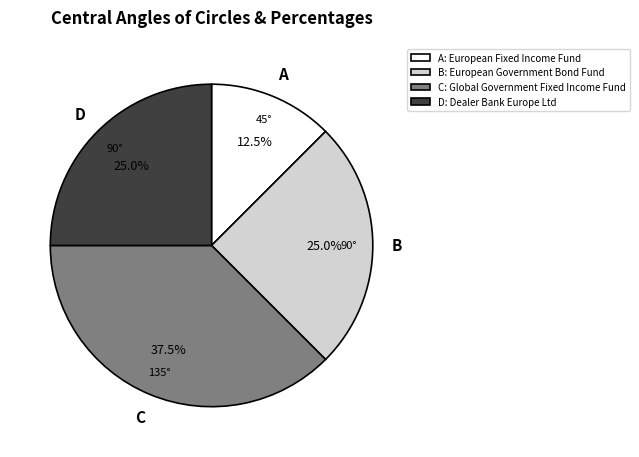

Approximately how many times larger is the value at B: European Government Bond Fund compared to A: European Fixed Income Fund?

2.0